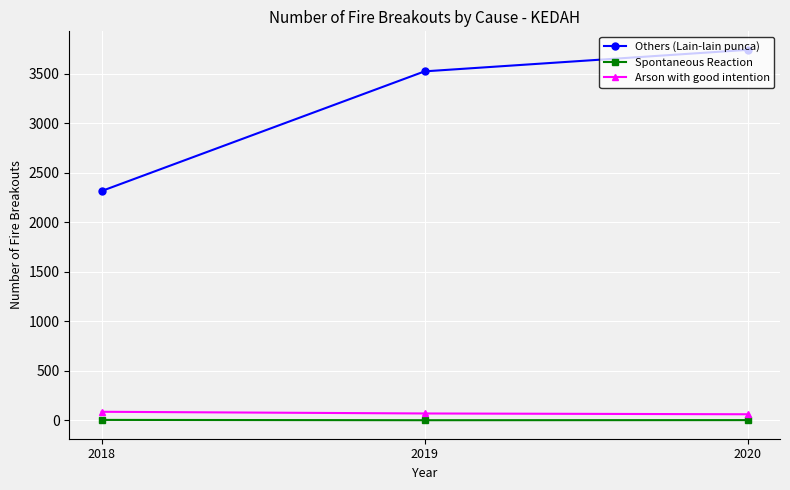

What is the total value across all series at 2020?

3802